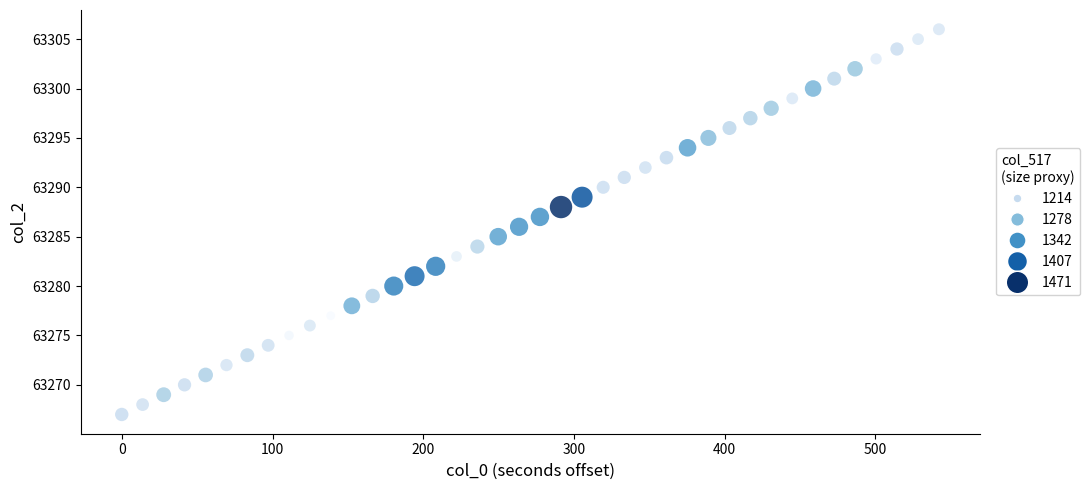

What is the range of Y values (max minus min)?

39